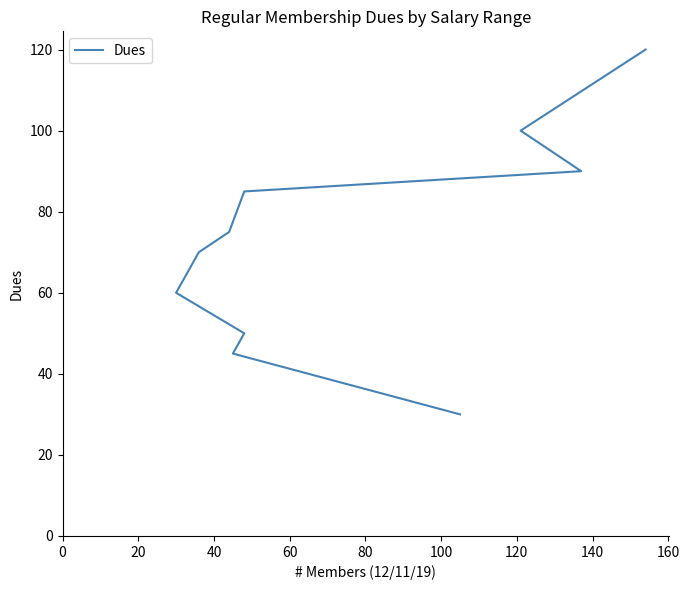

Does the chart display data point markers on the line(s)?

No